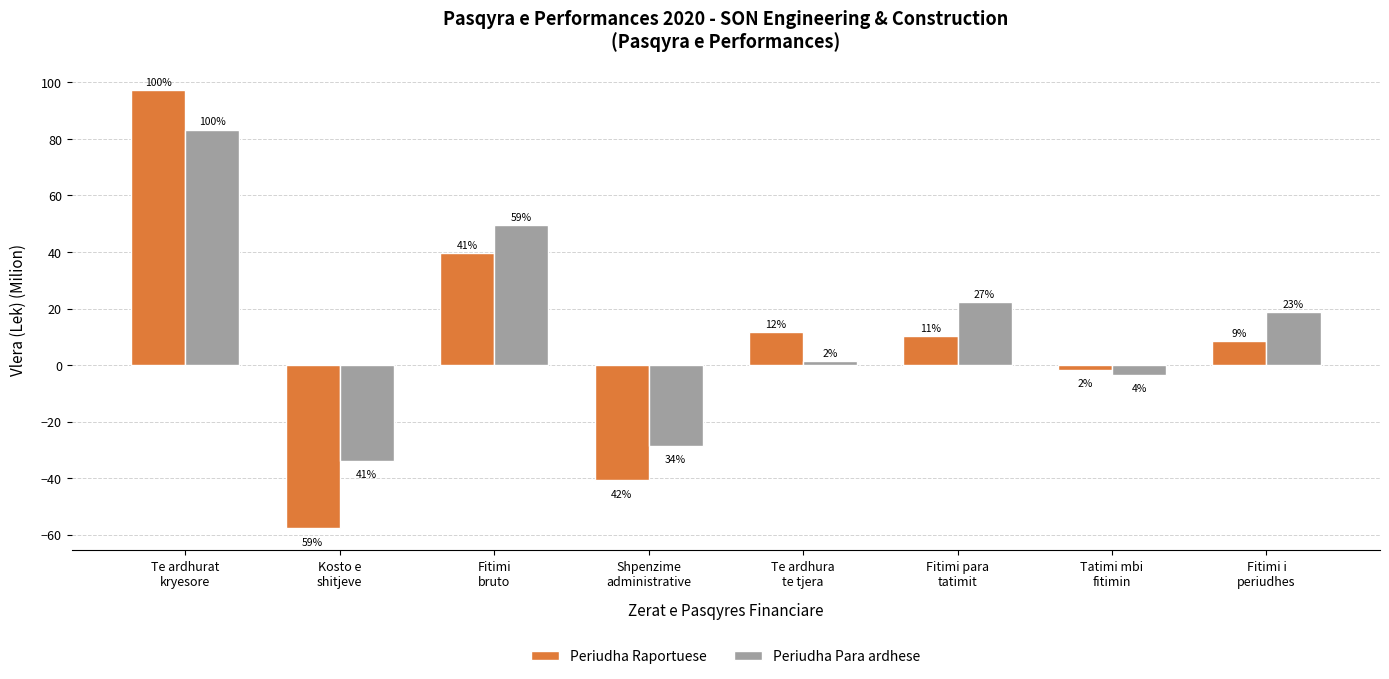

Are the bars grouped side by side (vs. stacked)?

Yes